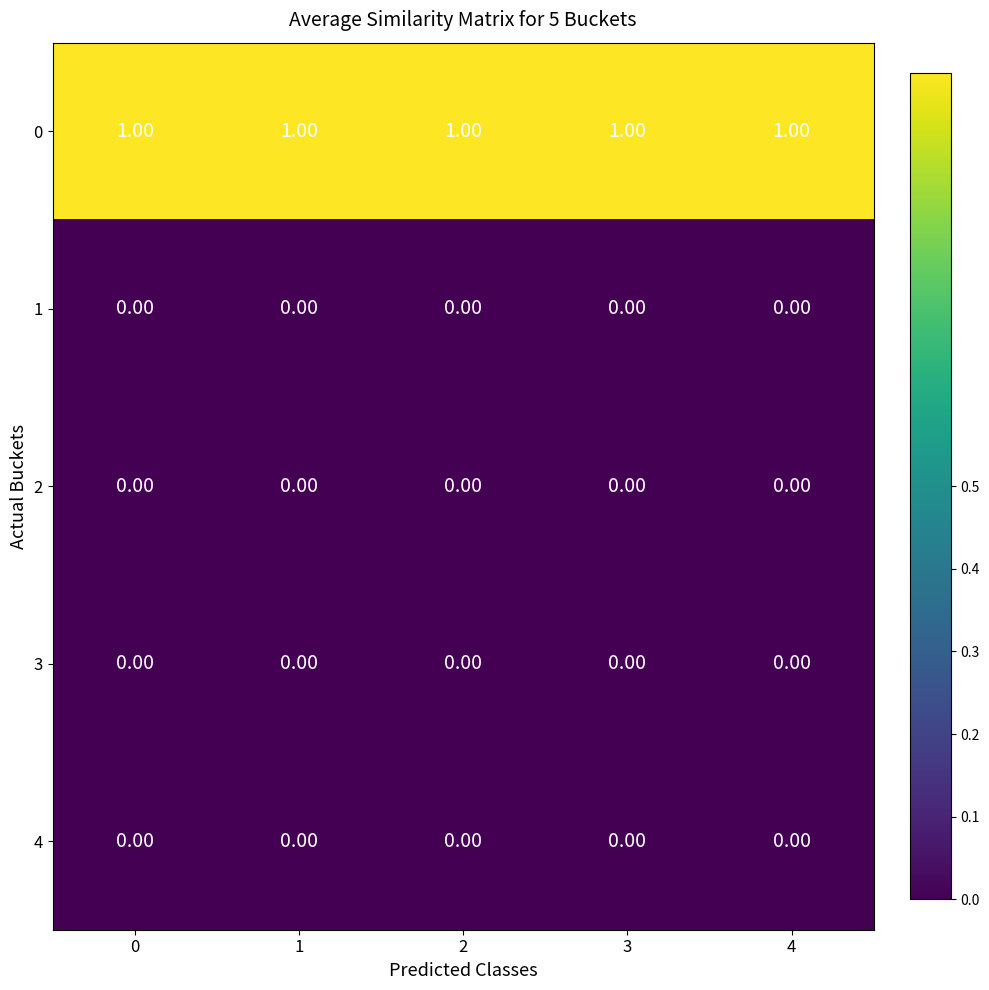

What is the sum of all 0 values?

5